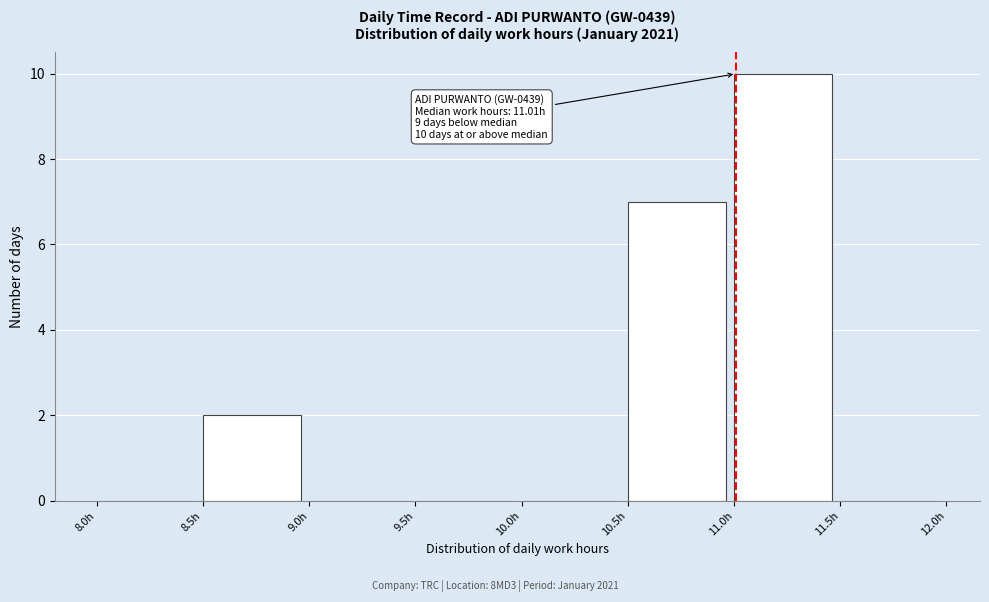

Over which range of the x-axis is the bar tallest?

11.0 to 11.5